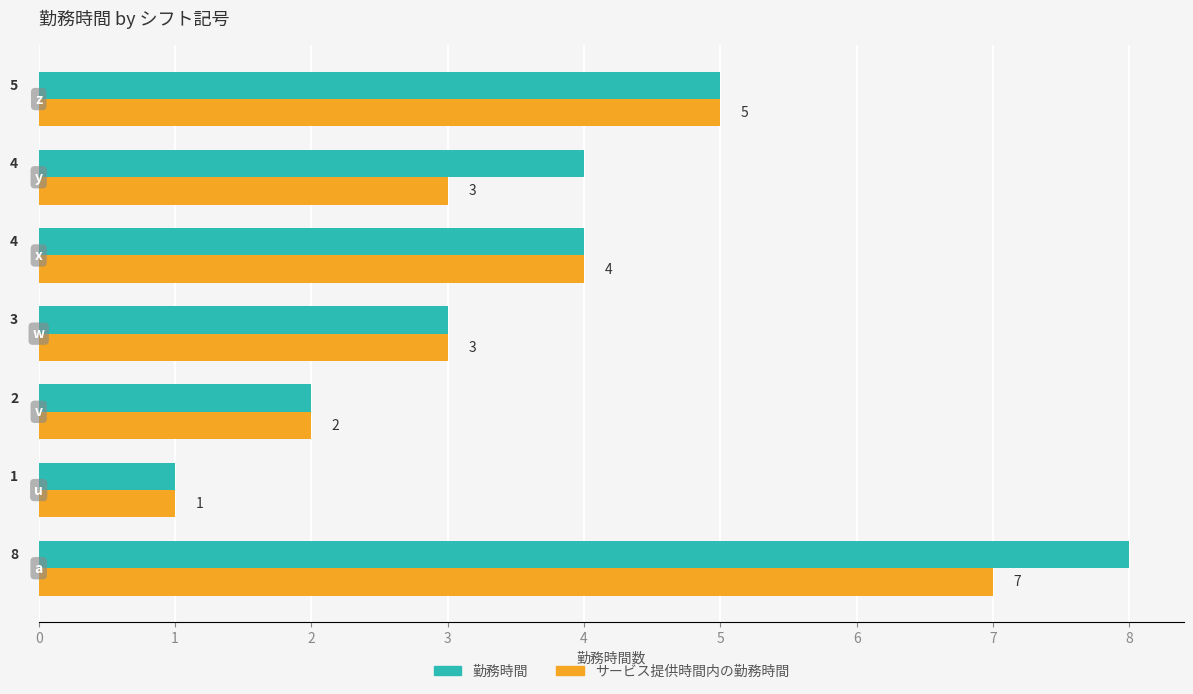

How many data points does each series have?

7